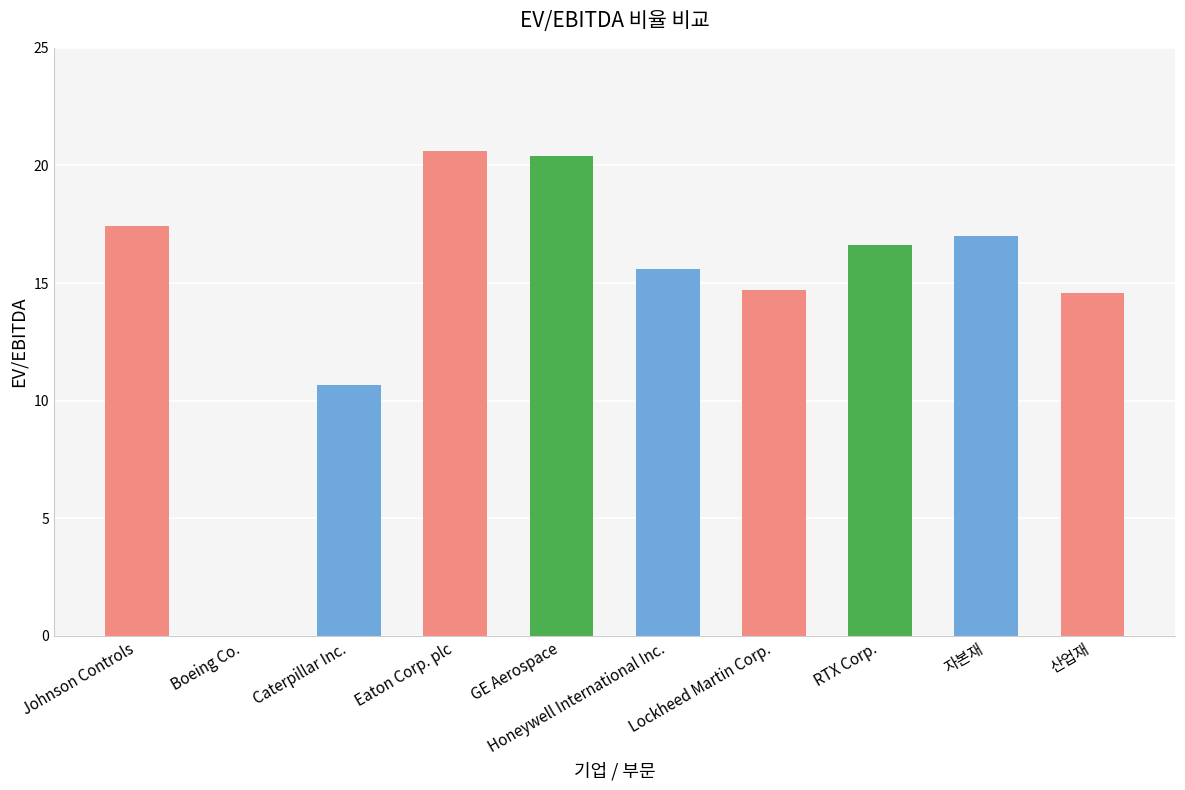

True or false: the data shows 9.2 at GE Aerospace.

False